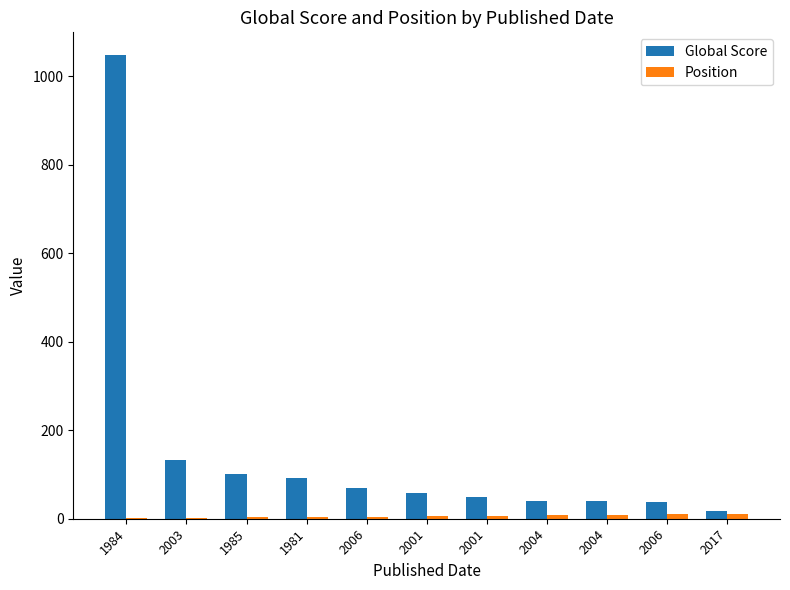

What is the minimum value for Global Score?

17